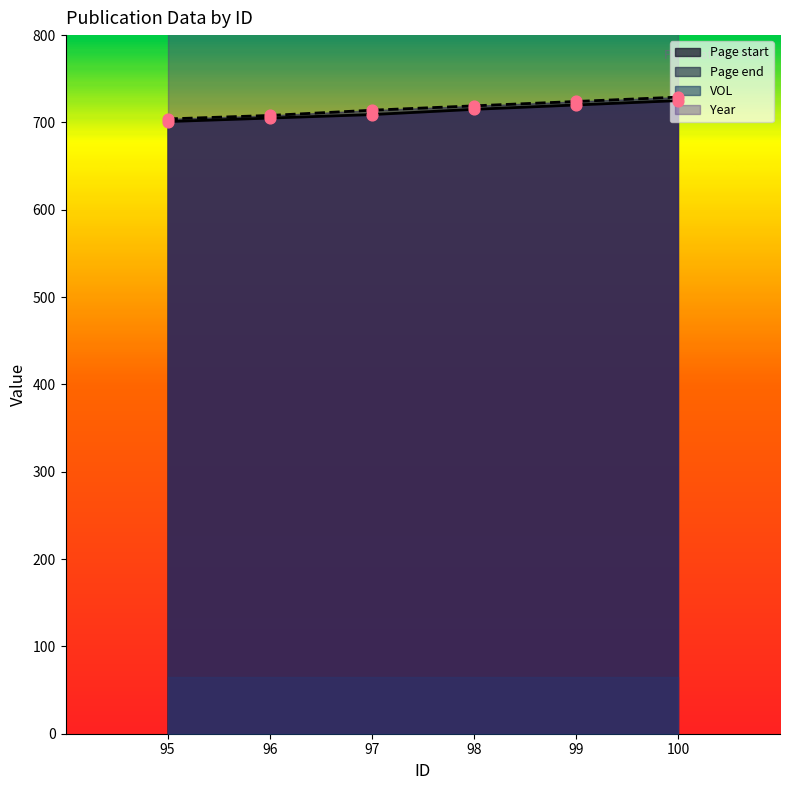

Which series contains the highest Y value?

Page end